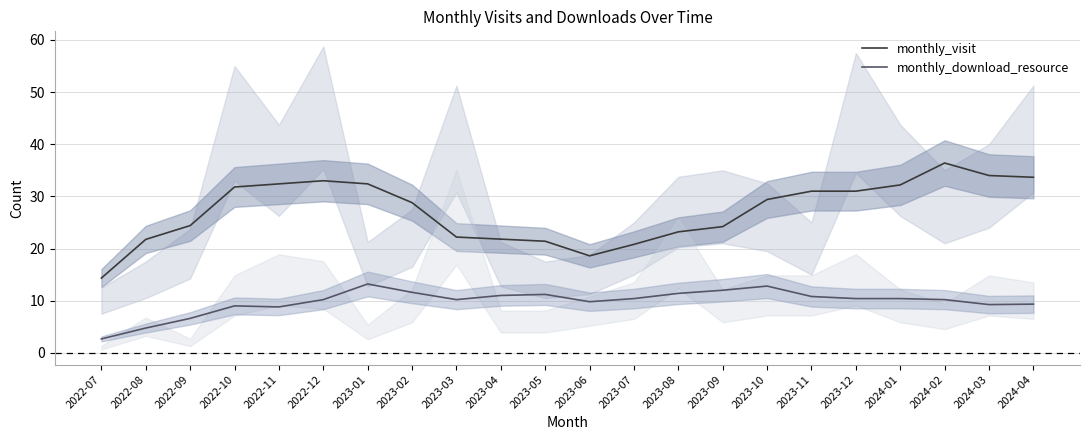

List the labels in order of monthly_download_resource value, smallest first.

2022-07, 2022-08, 2022-09, 2022-11, 2022-10, 2024-03, 2024-04, 2023-06, 2022-12, 2023-03, 2024-02, 2023-07, 2023-12, 2024-01, 2023-11, 2023-04, 2023-05, 2023-08, 2023-02, 2023-09, 2023-10, 2023-01